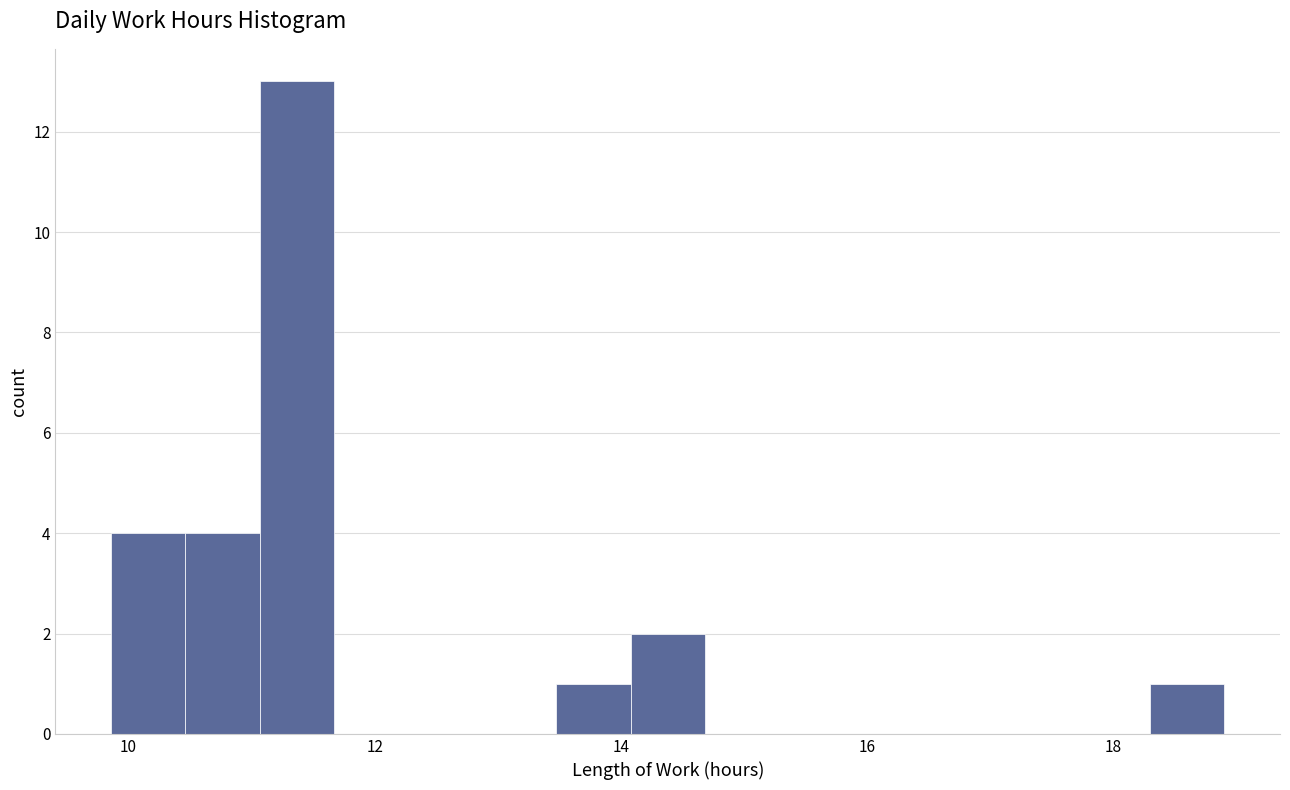

Around what value on the x-axis is the tallest bar? Give the approximate position of its centre, as read against the axis.

11.4